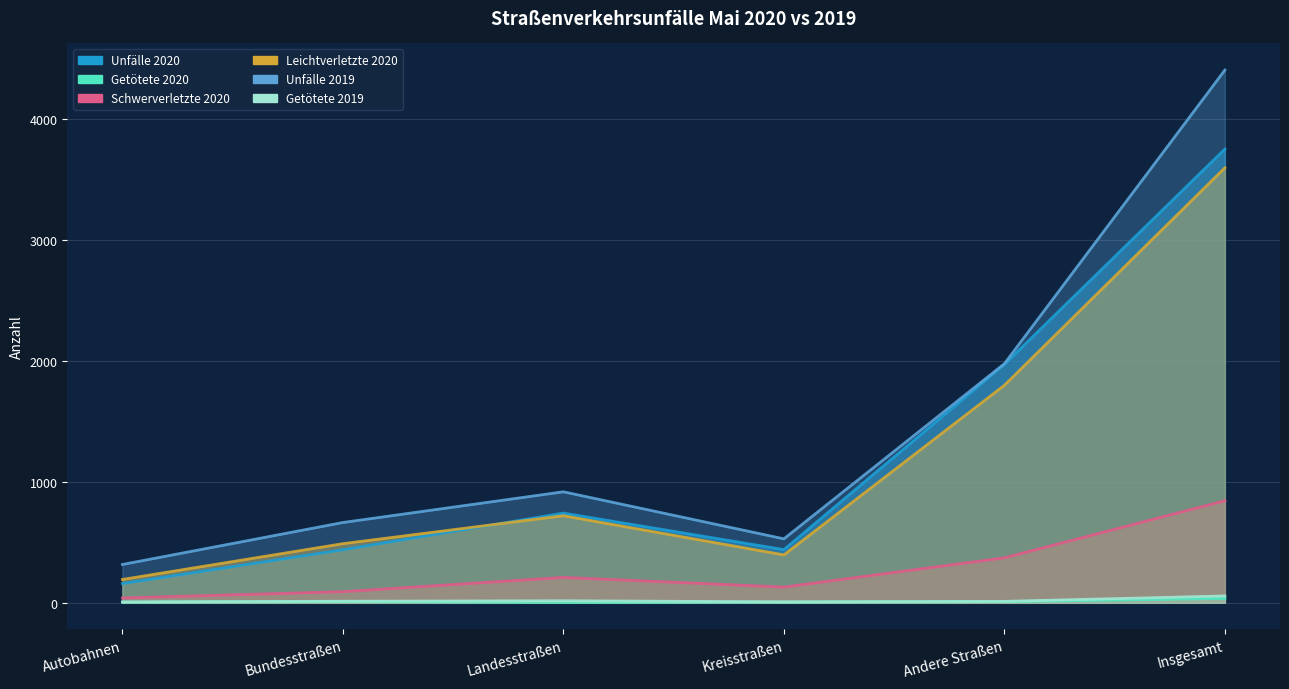

What is the difference between the Schwerverletzte 2020 values at Landesstraßen and Insgesamt?

634